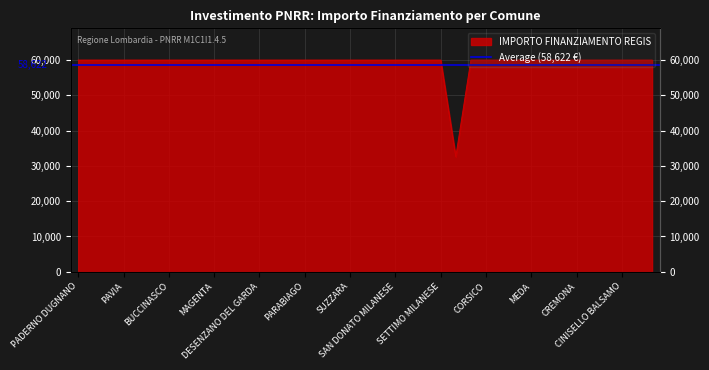

True or false: there are more than 1 points higher than both neighbors.

False